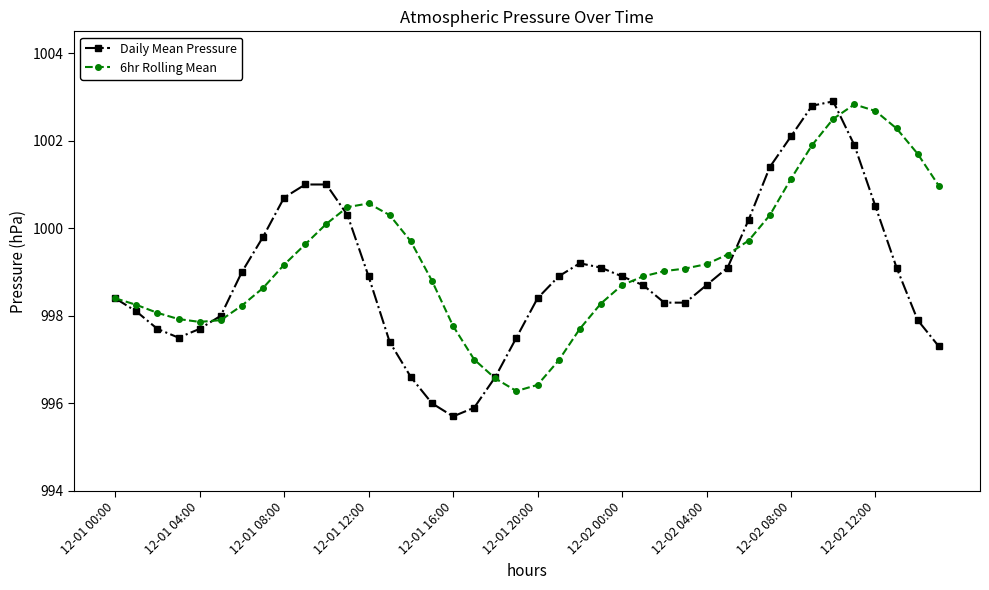

Count the number of categories in the chart.

40